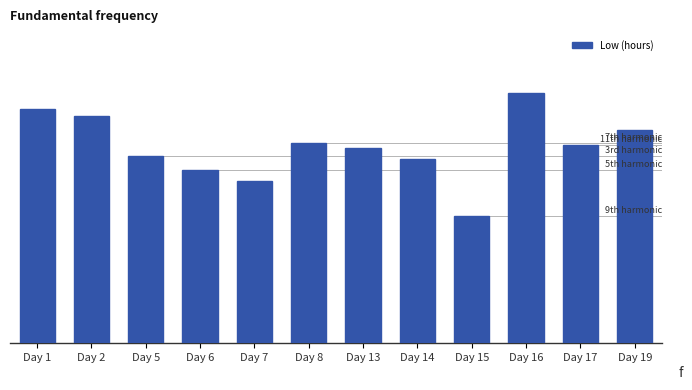

Reading left to right, transcribe all the data shown in this chart.

17.9	17.4	14.3	13.2	12.4	15.3	14.9	14.1	9.7	19.1	15.1	16.3